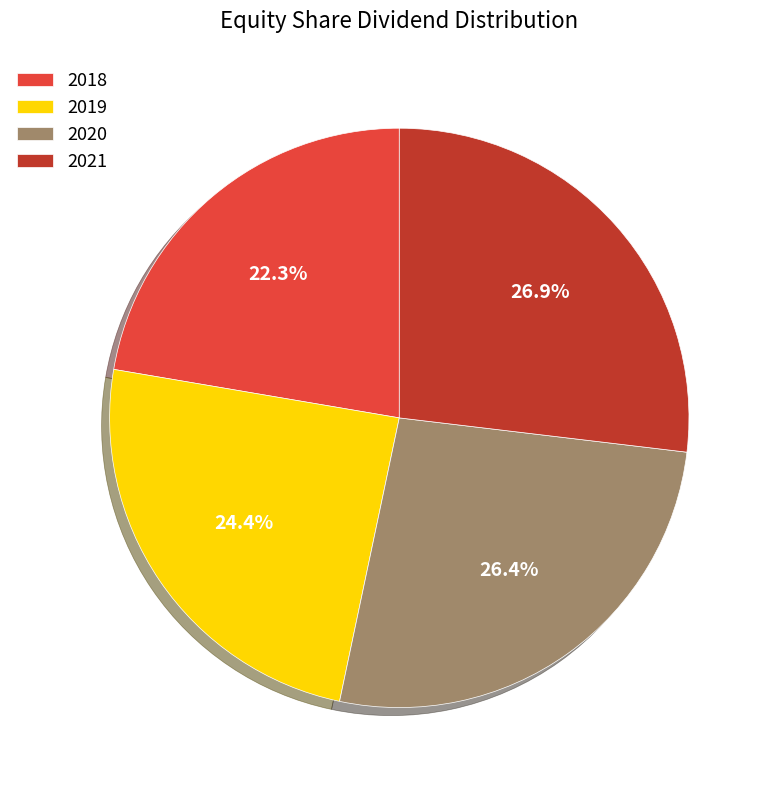

Count the number of slices in the pie.

4